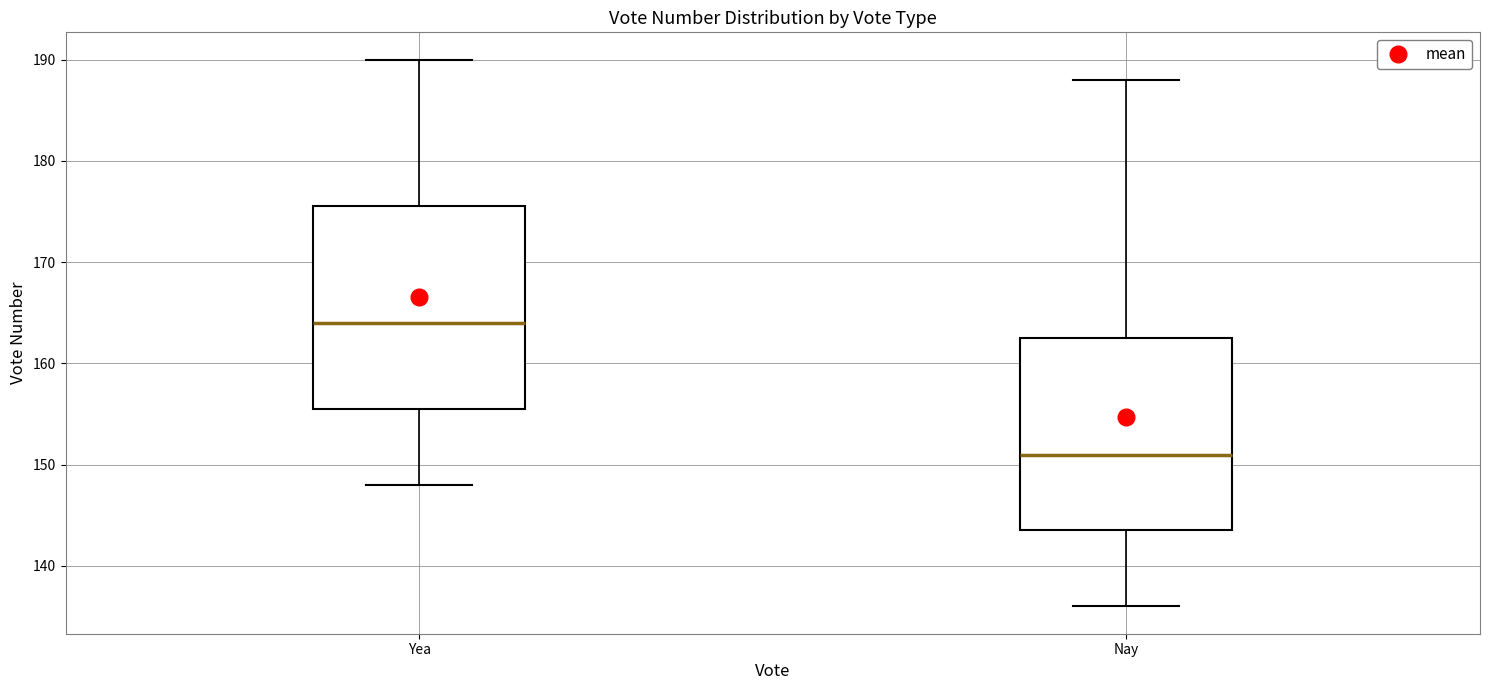

Which box is the tallest, from its lower edge to its upper edge?

Yea